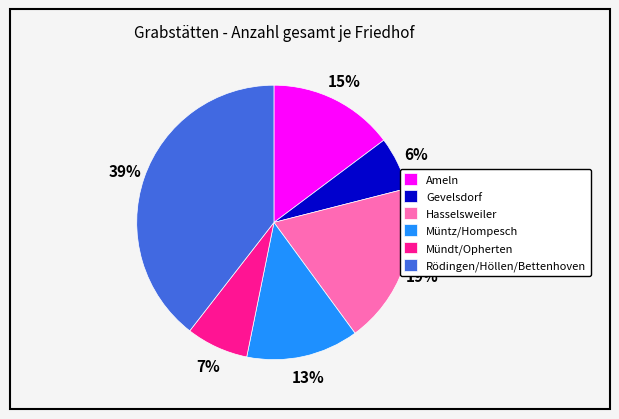

How many segments does this pie chart have?

6